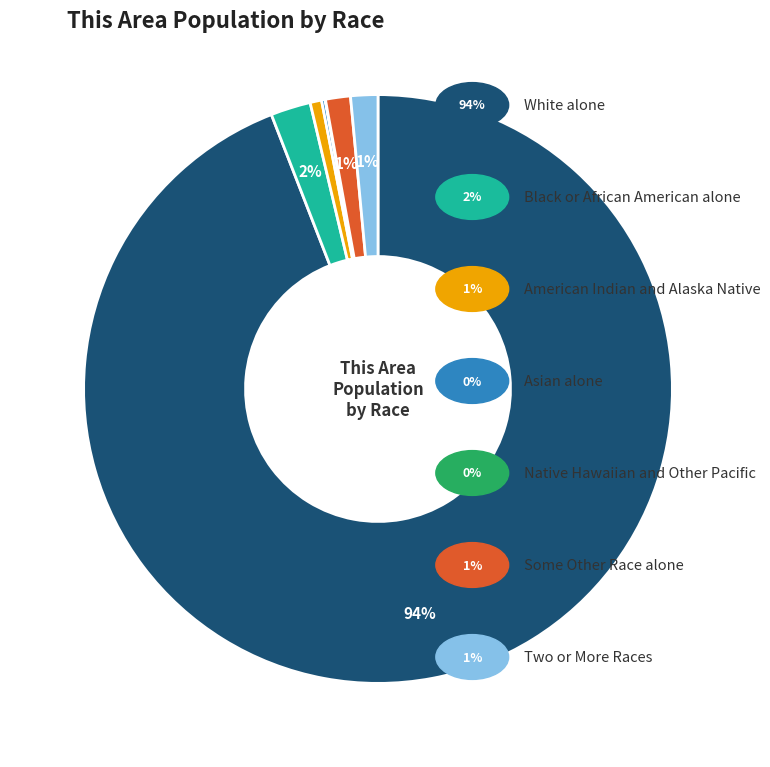

To the nearest percent, what is the average slice percentage?

14%